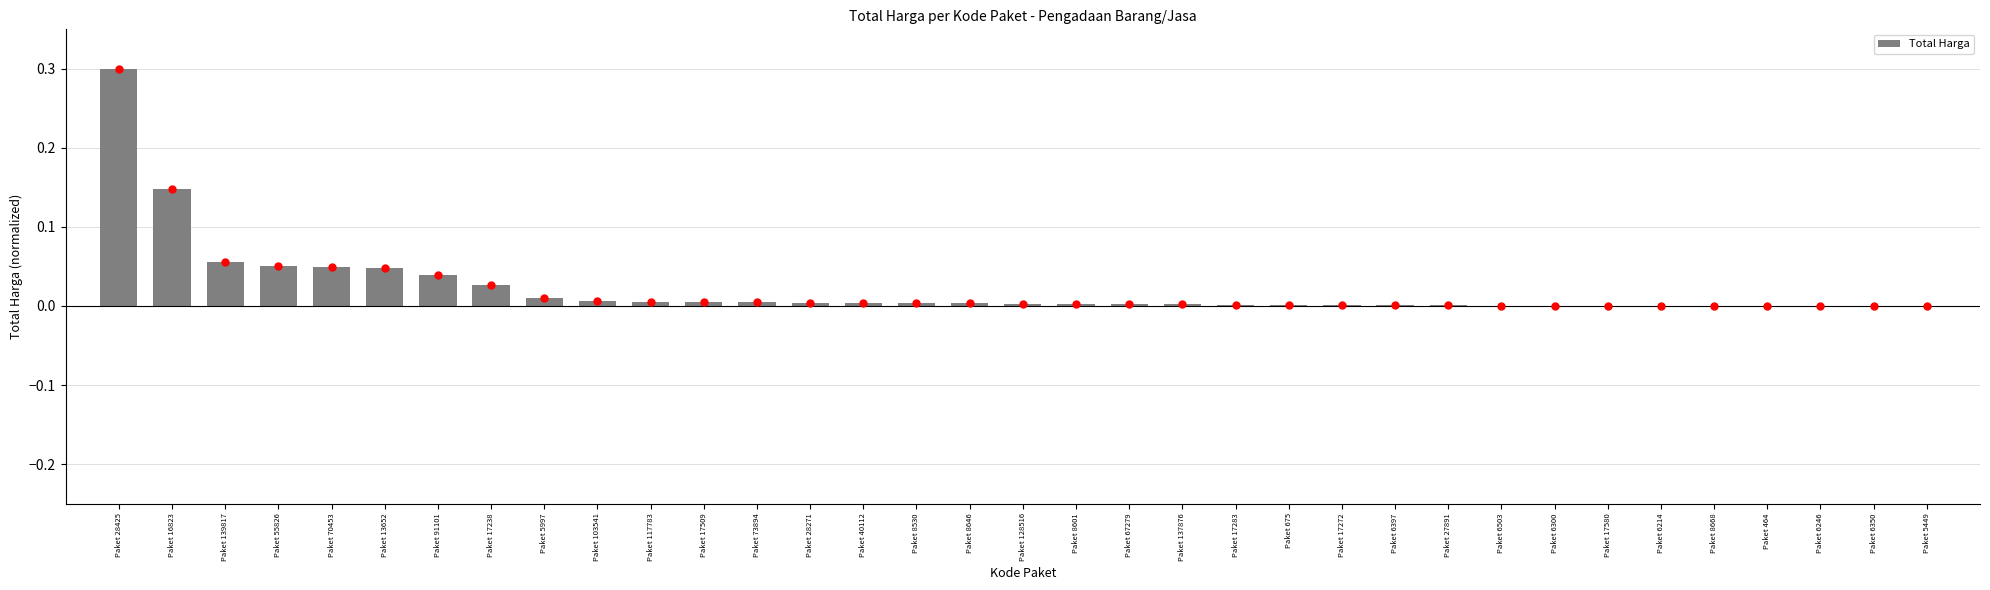

At which category does the chart reach its peak across all series?

Paket 28425